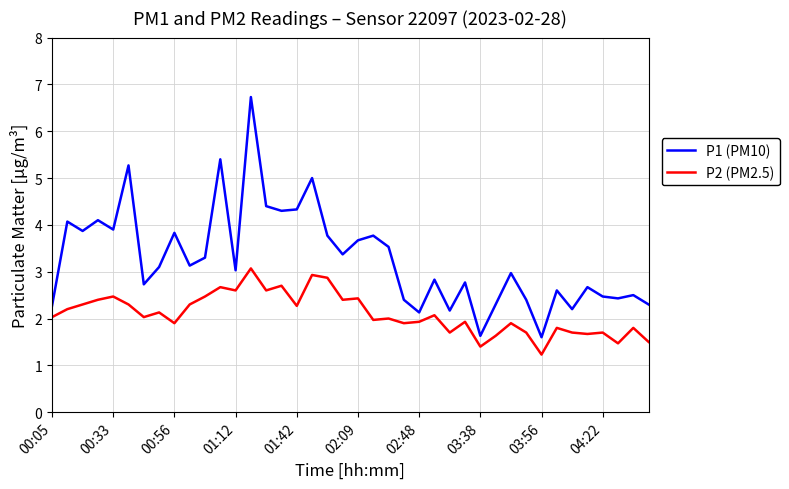

Which series has the largest range (max minus min)?

P1 (PM10)